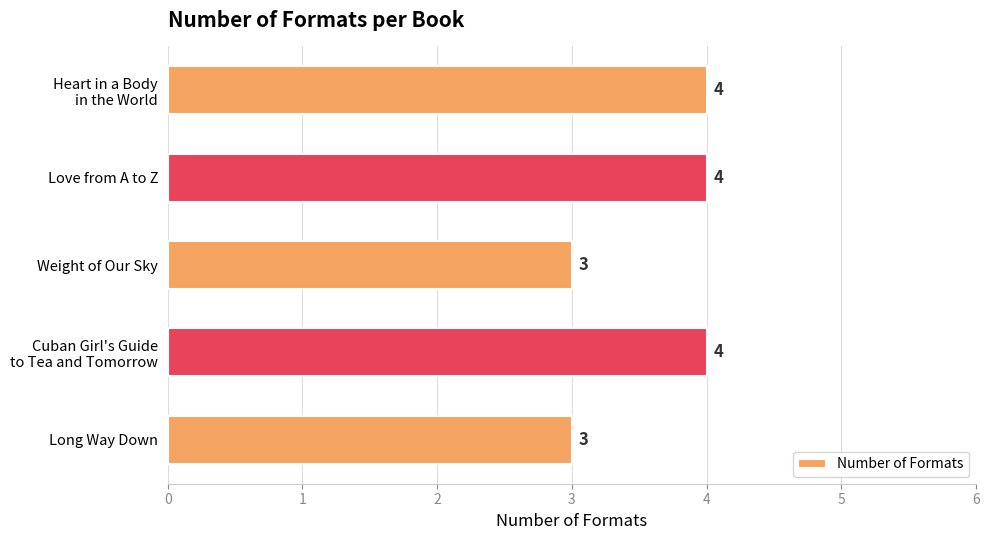

Are the bars grouped side by side (vs. stacked)?

No